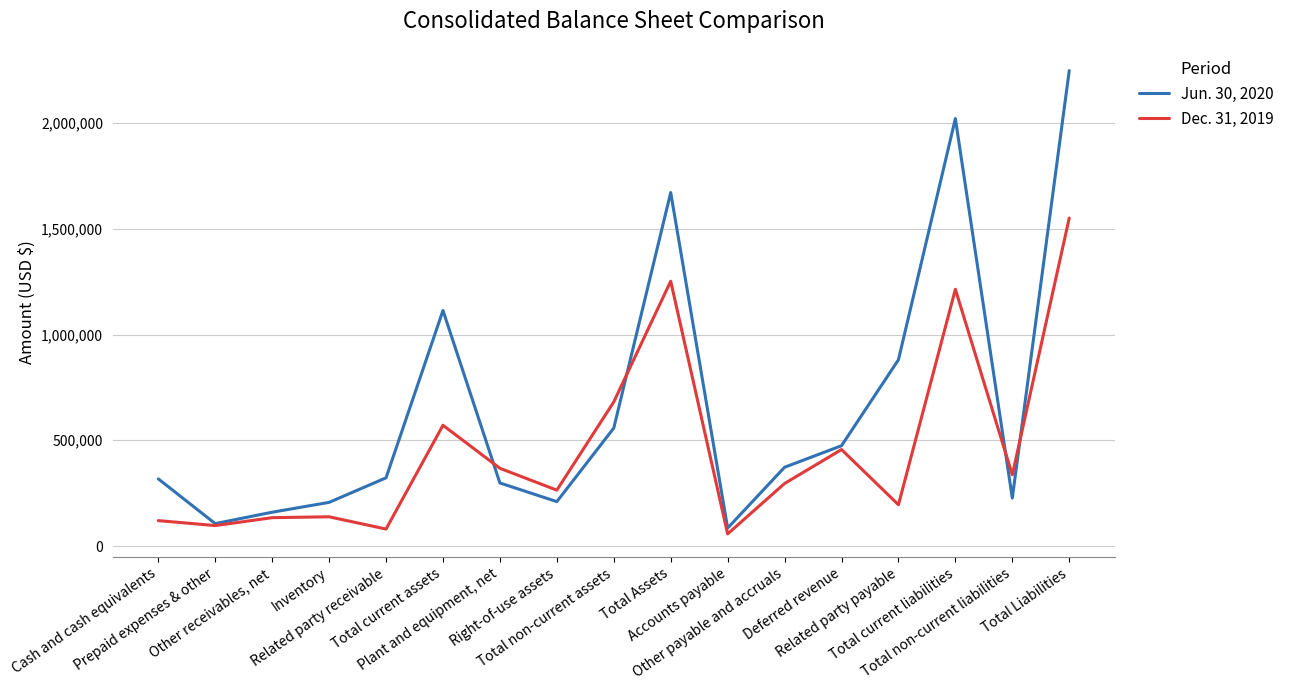

What position from the left is Other receivables, net?

3